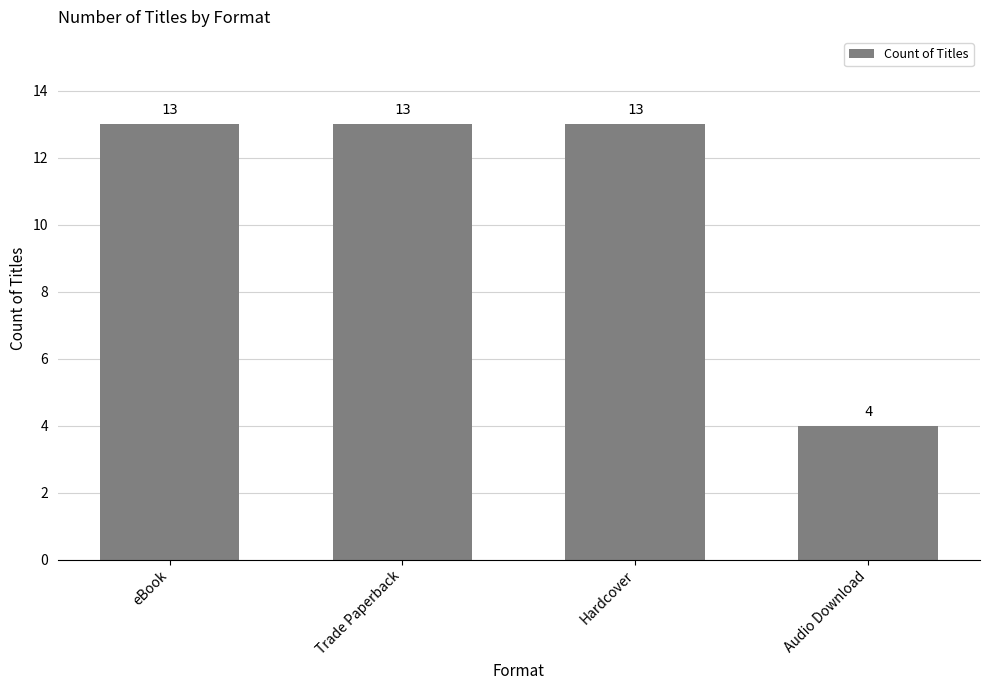

Reading left to right, extract all data points from this chart.

eBook=13	Trade Paperback=13	Hardcover=13	Audio Download=4